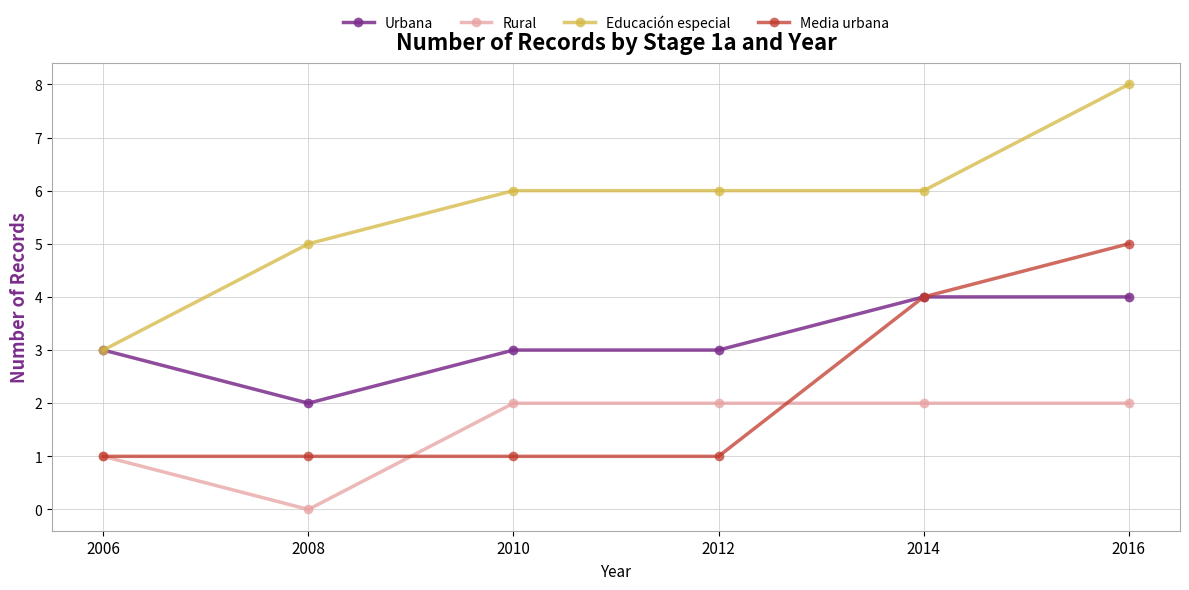

What is the value of the Educación especial point at the 2nd from the left?

5